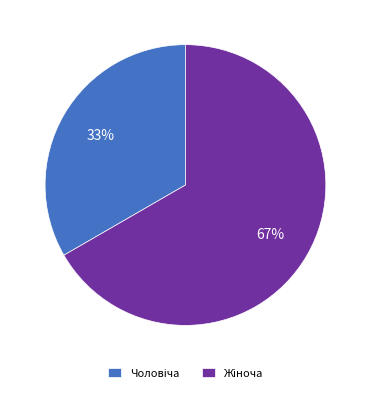

To the nearest percent, what is the average slice percentage?

50%